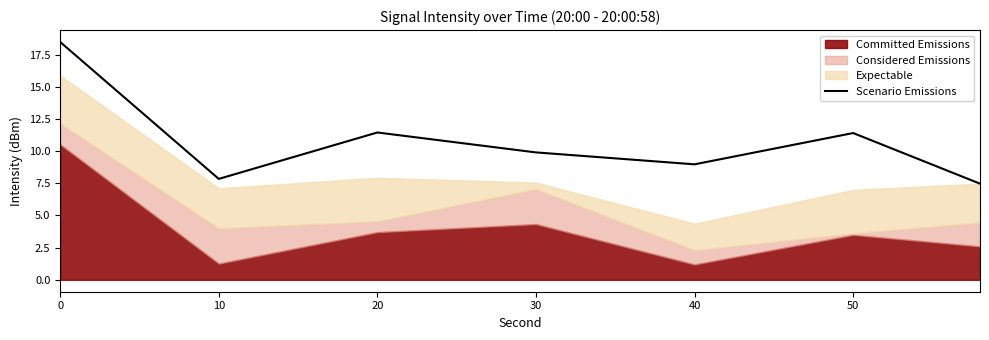

Reading left to right, list all the values displayed in this chart.

18.5	7.8	11.4	9.9	9.0	11.4	7.5